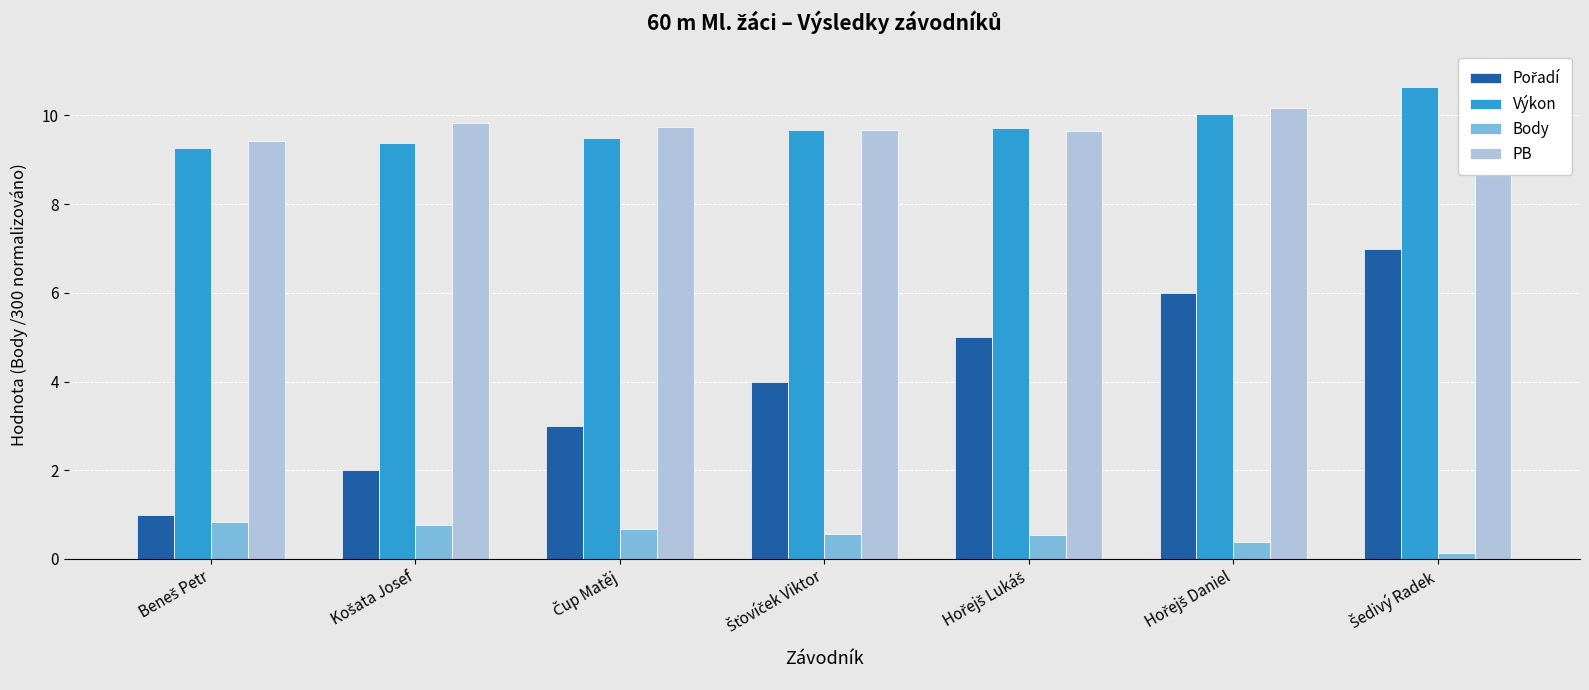

What is the label of the 1st bar from the left?

Beneš Petr